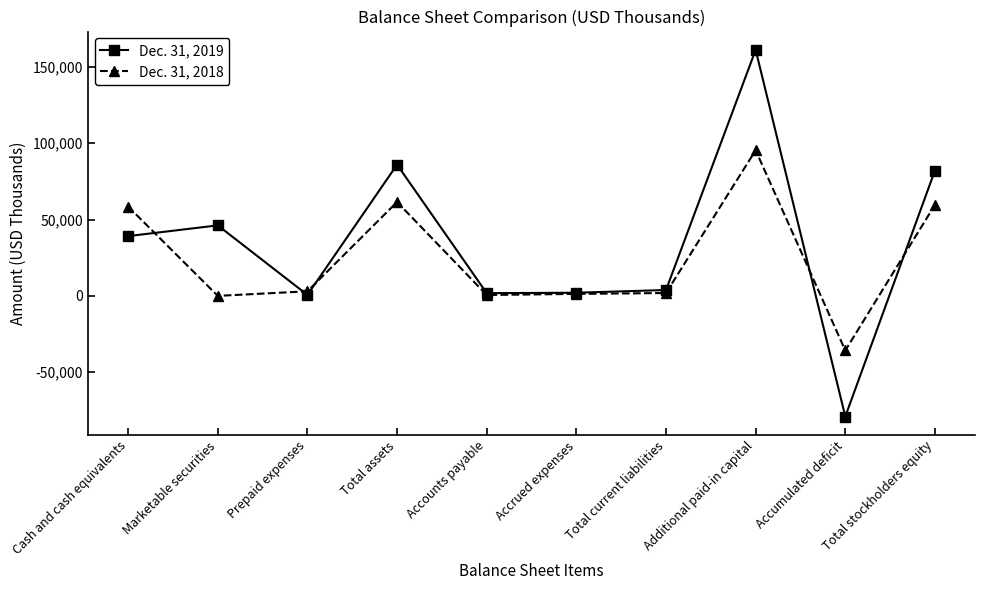

After their last crossing, which series has the higher values: Dec. 31, 2018 or Dec. 31, 2019?

Dec. 31, 2019